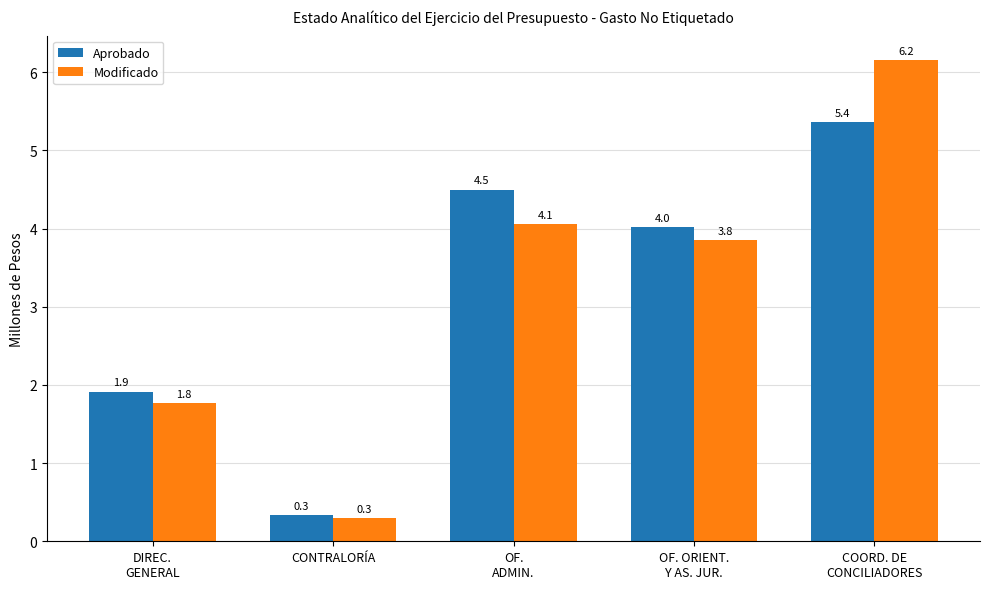

Count the number of categories in the chart.

5